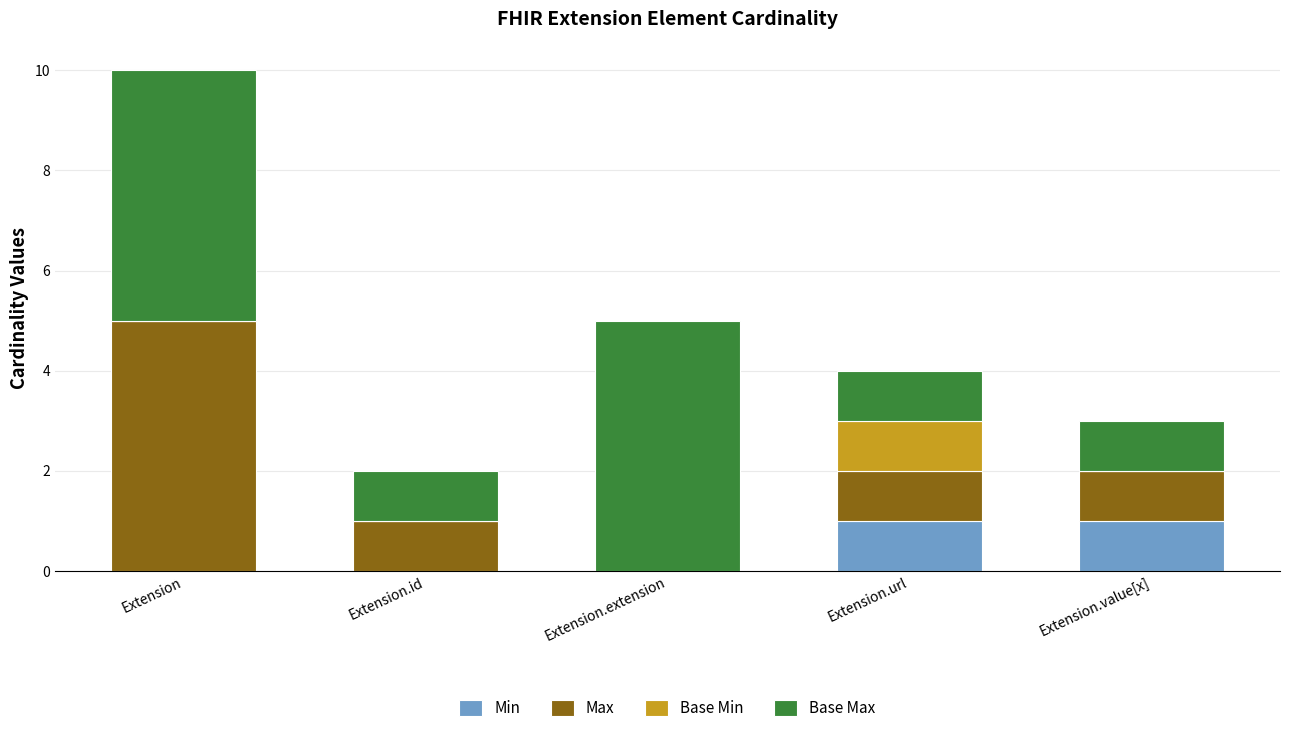

What is the total value across all series at Extension.url?

4